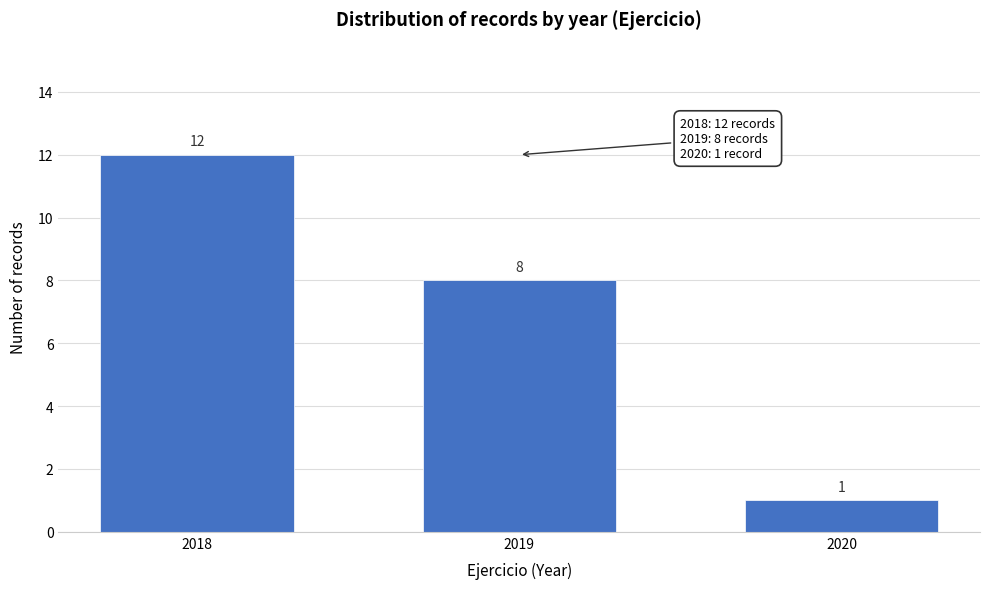

Reading right to left, what are all the values shown in this chart?

1	8	12